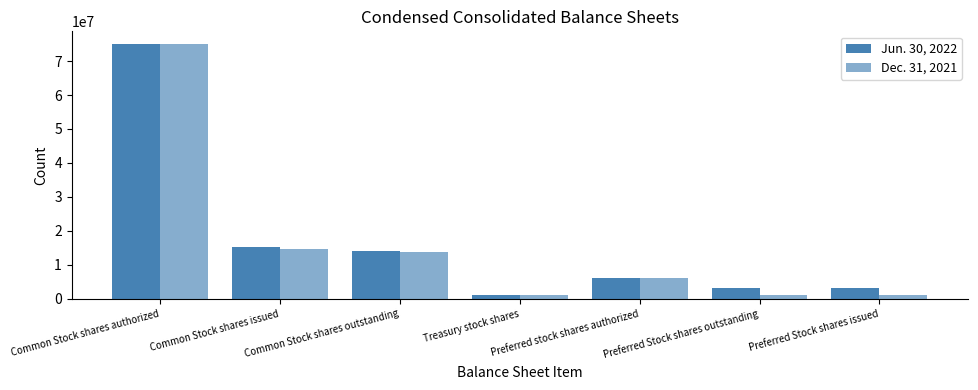

Which category has the highest value across all series?

Common Stock shares authorized